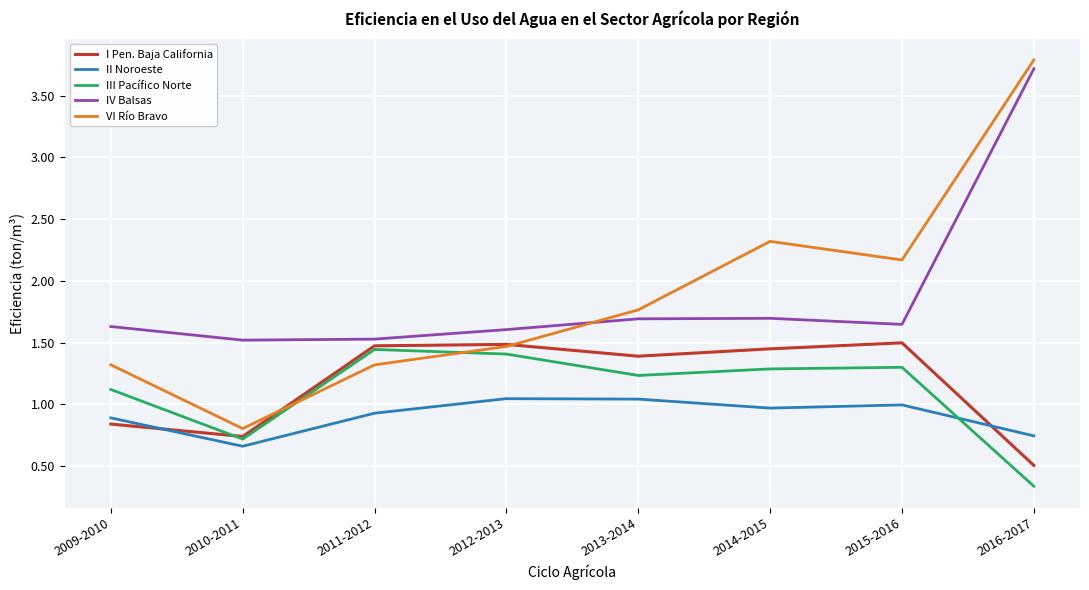

Where does the III Pacífico Norte series first go above 1?

2009-2010